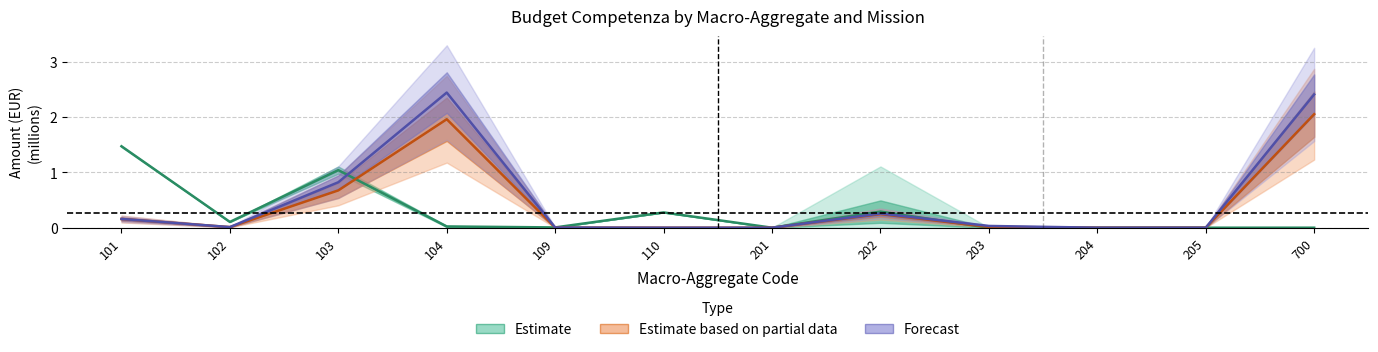

At which category does missione 12 cassa reach its first local peak?

104